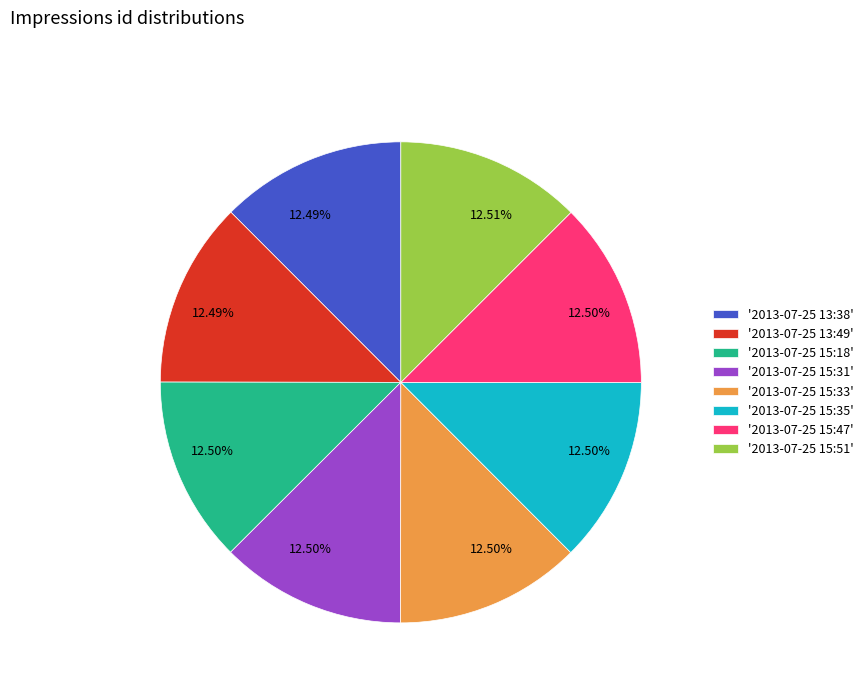

Combined, do '2013-07-25 15:31' and '2013-07-25 15:35' account for over 50%?

No